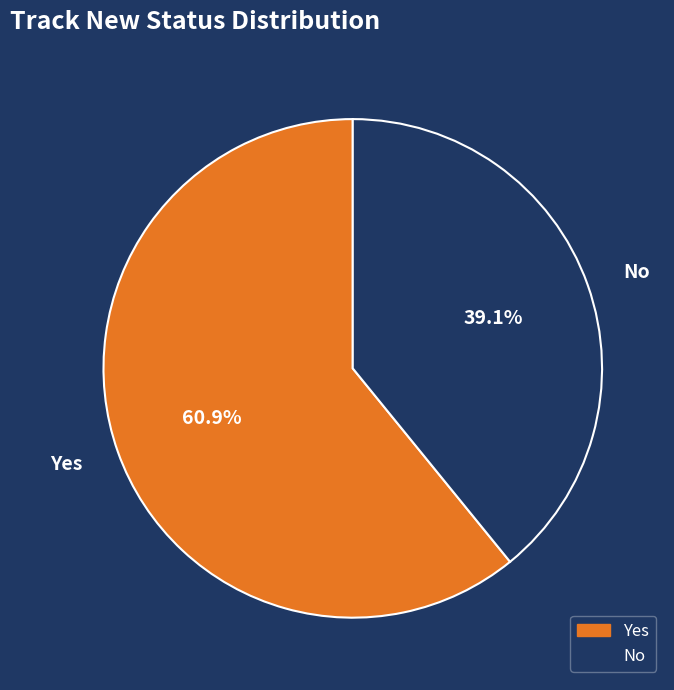

Between No and Yes, which is larger?

Yes